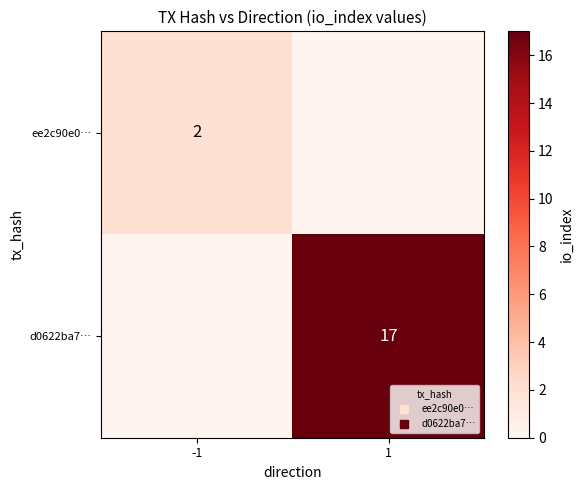

True or false: ee2c90e0… has a value of 1 at -1.

False